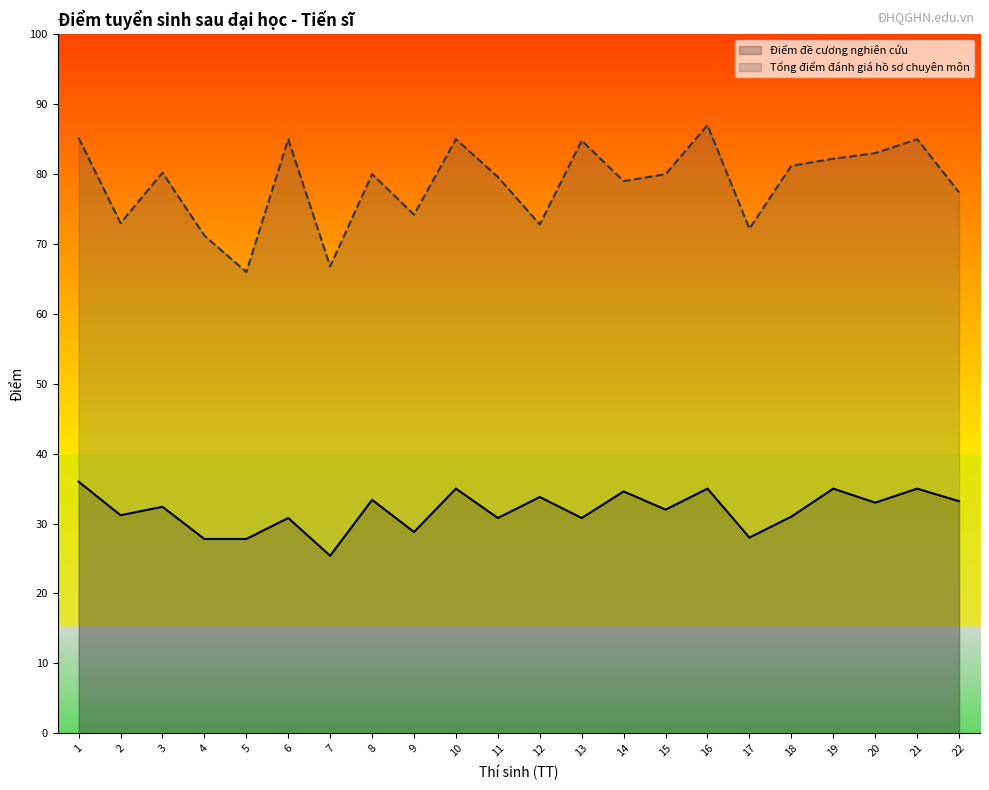

How many data points in Tổng điểm đánh giá hồ sơ chuyên môn are less than 80?

10